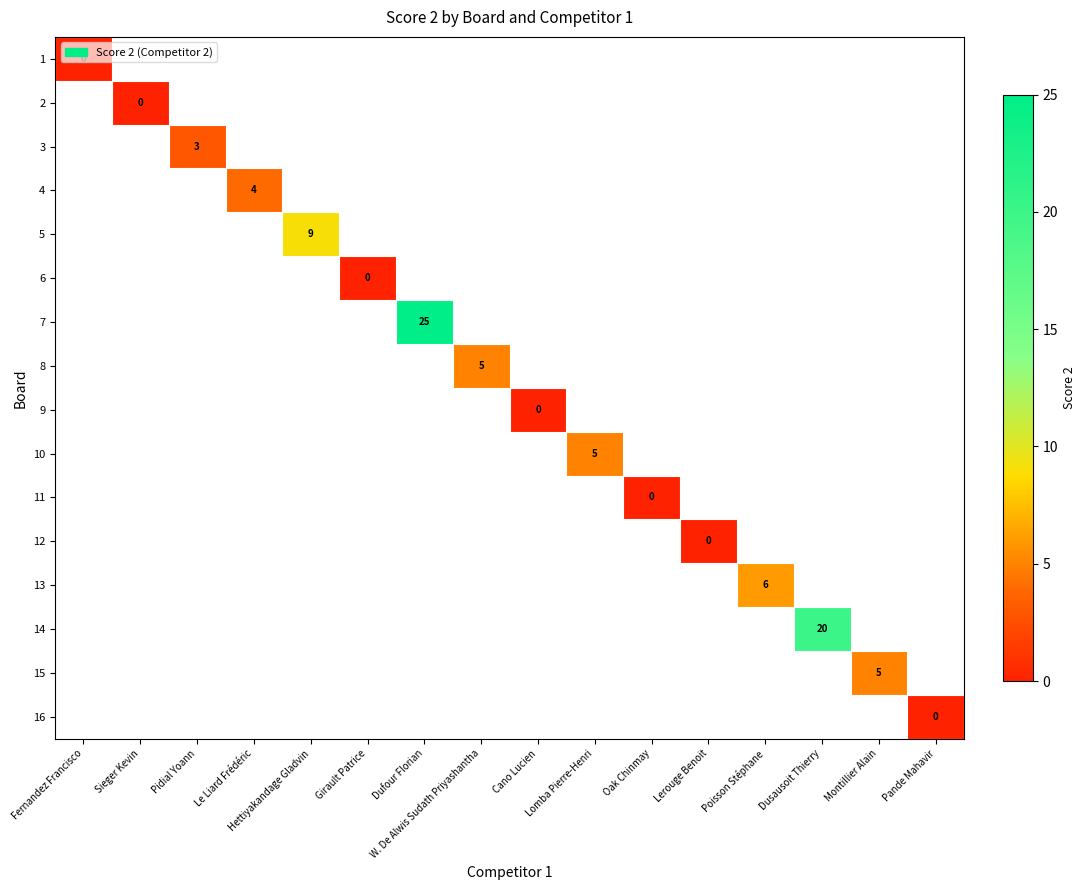

How many data points does each series have?

16